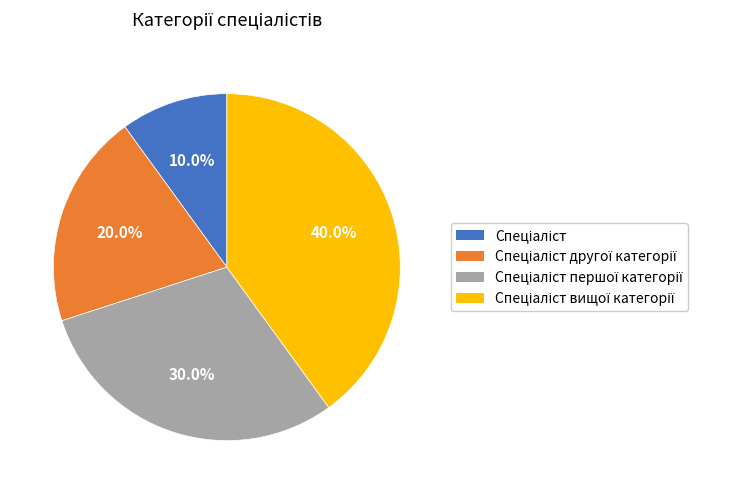

Does any single category account for the majority?

No